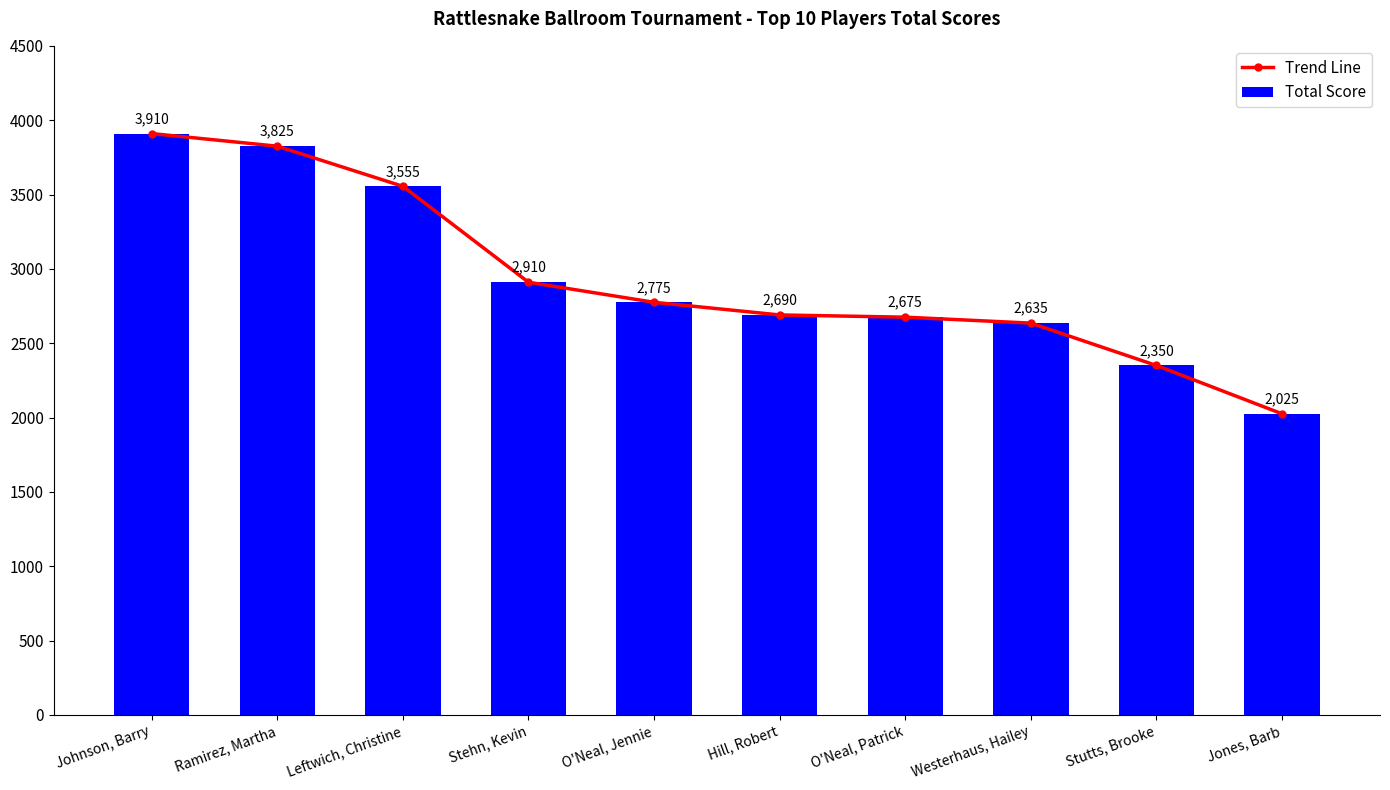

Is it true that Trend Line equals 3825 at Ramirez, Martha?

True